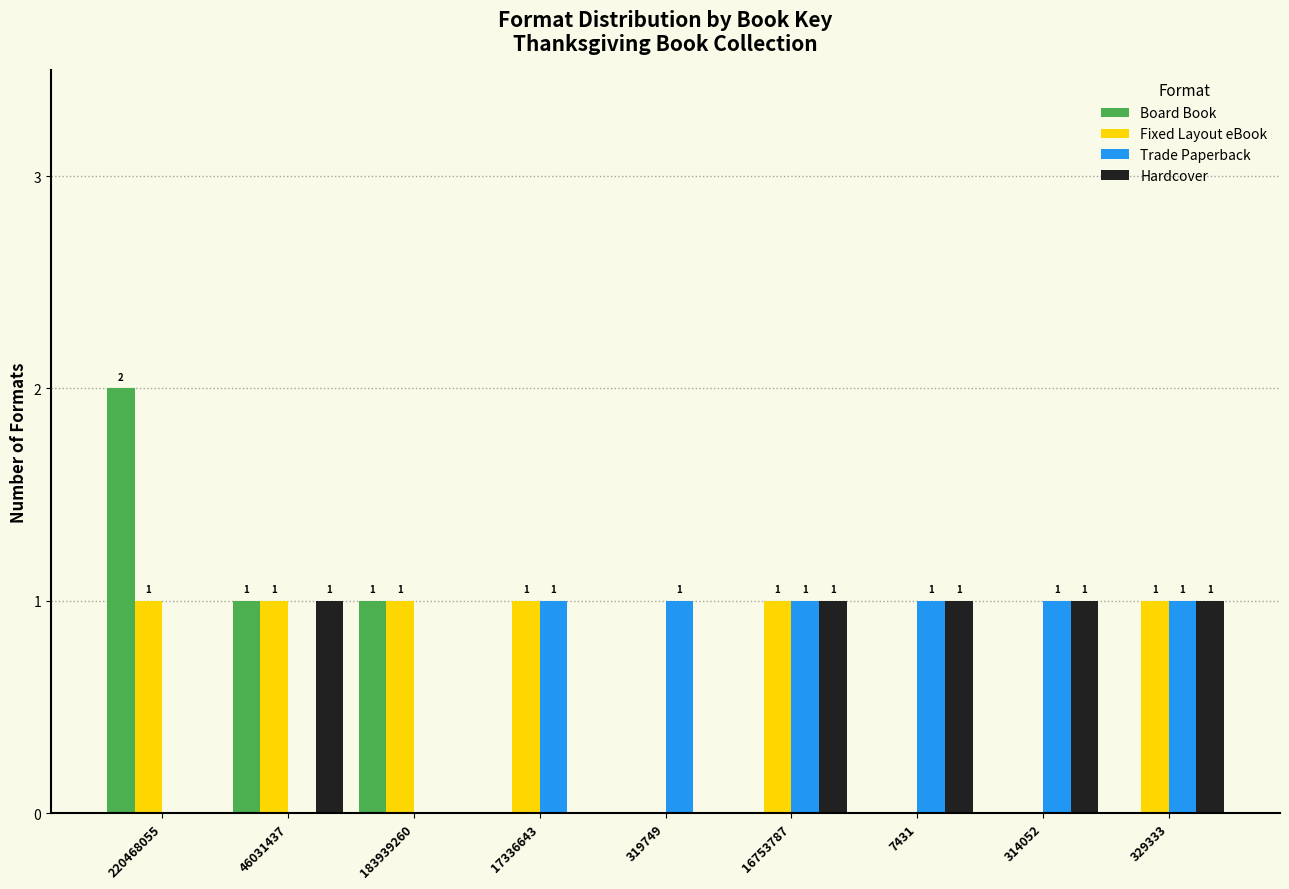

Reading left to right, transcribe all the data shown in this chart.

Board Book: 220468055=2	46031437=1	183939260=1	17336643=0	319749=0	16753787=0	7431=0	314052=0	329333=0
Fixed Layout eBook: 220468055=1	46031437=1	183939260=1	17336643=1	319749=0	16753787=1	7431=0	314052=0	329333=1
Trade Paperback: 220468055=0	46031437=0	183939260=0	17336643=1	319749=1	16753787=1	7431=1	314052=1	329333=1
Hardcover: 220468055=0	46031437=1	183939260=0	17336643=0	319749=0	16753787=1	7431=1	314052=1	329333=1